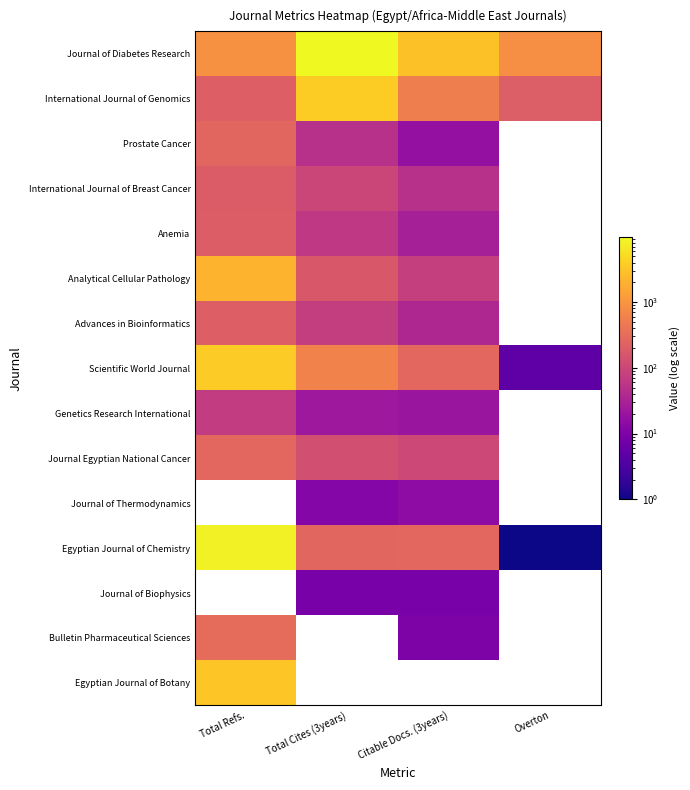

At which label does Prostate Cancer first exceed 49?

Total Refs.